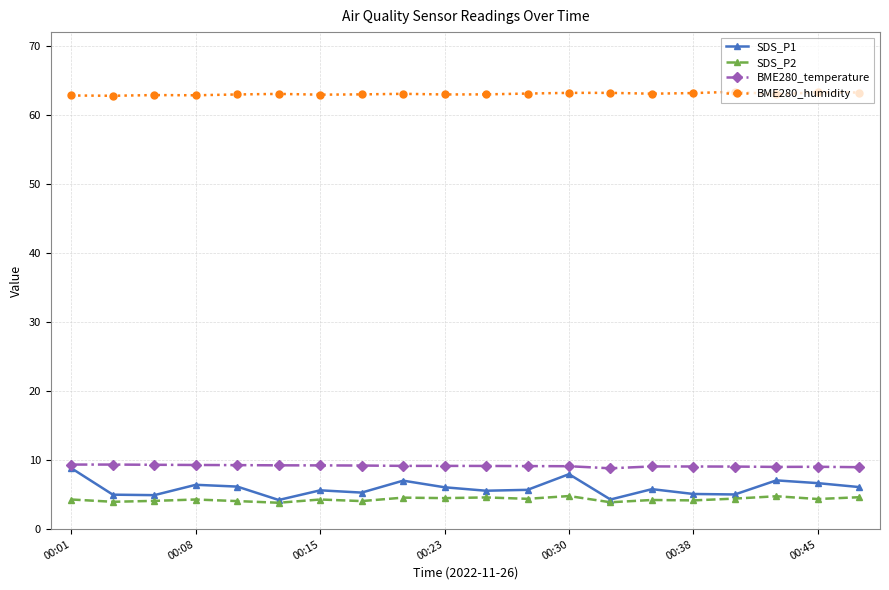

At how many categories does at least one series exceed 55?

20